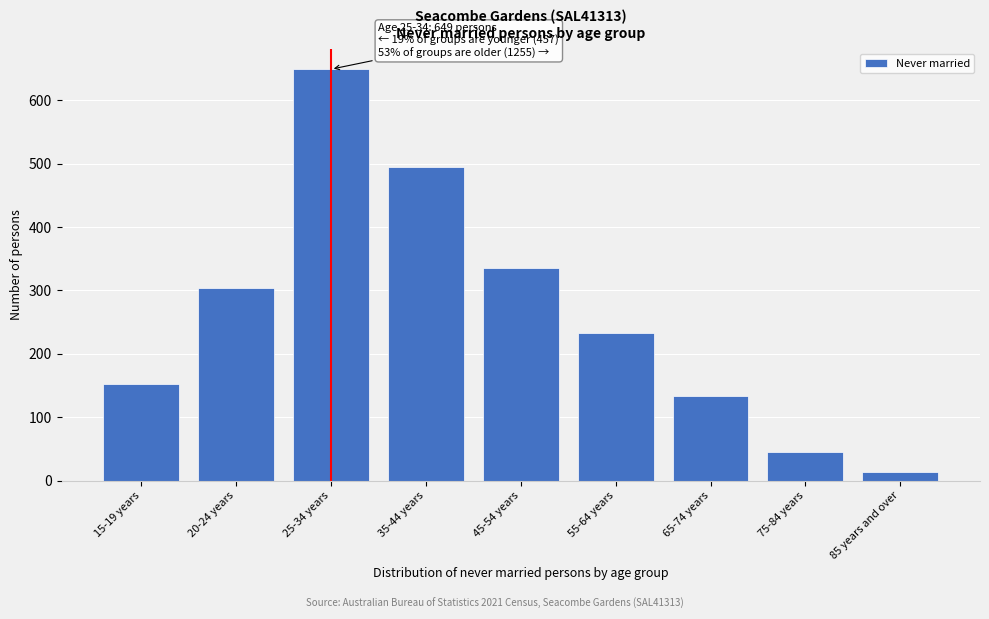

Reading left to right, what are all the values shown in this chart?

153	304	649	494	336	233	133	45	14